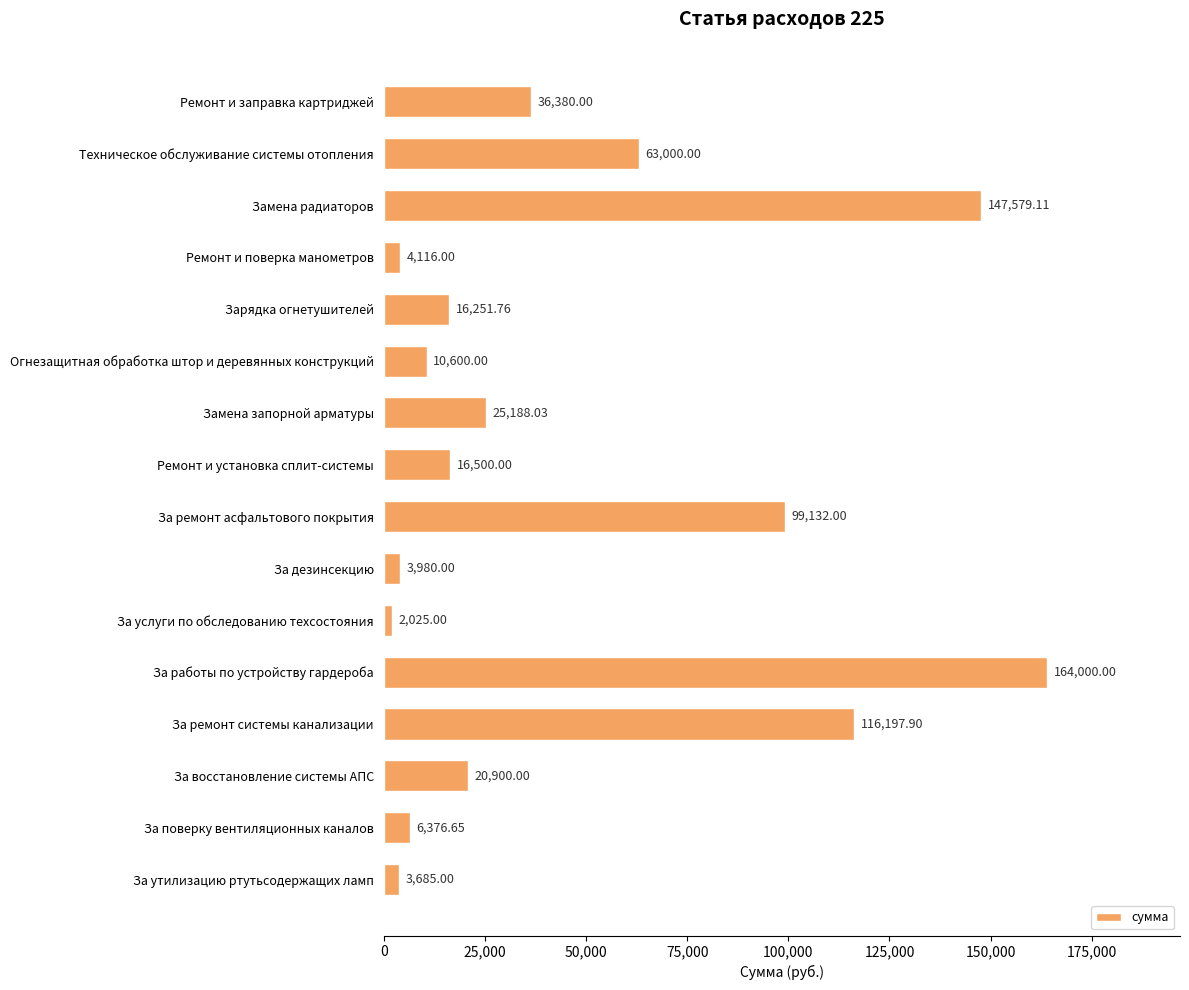

At which label is the value closest to 83012?

За ремонт асфальтового покрытия